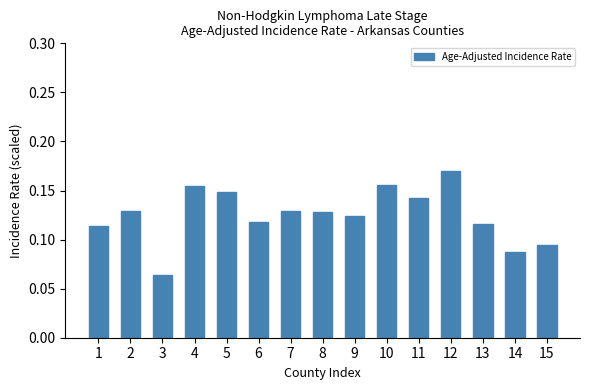

Which category has the highest value across all series?

12